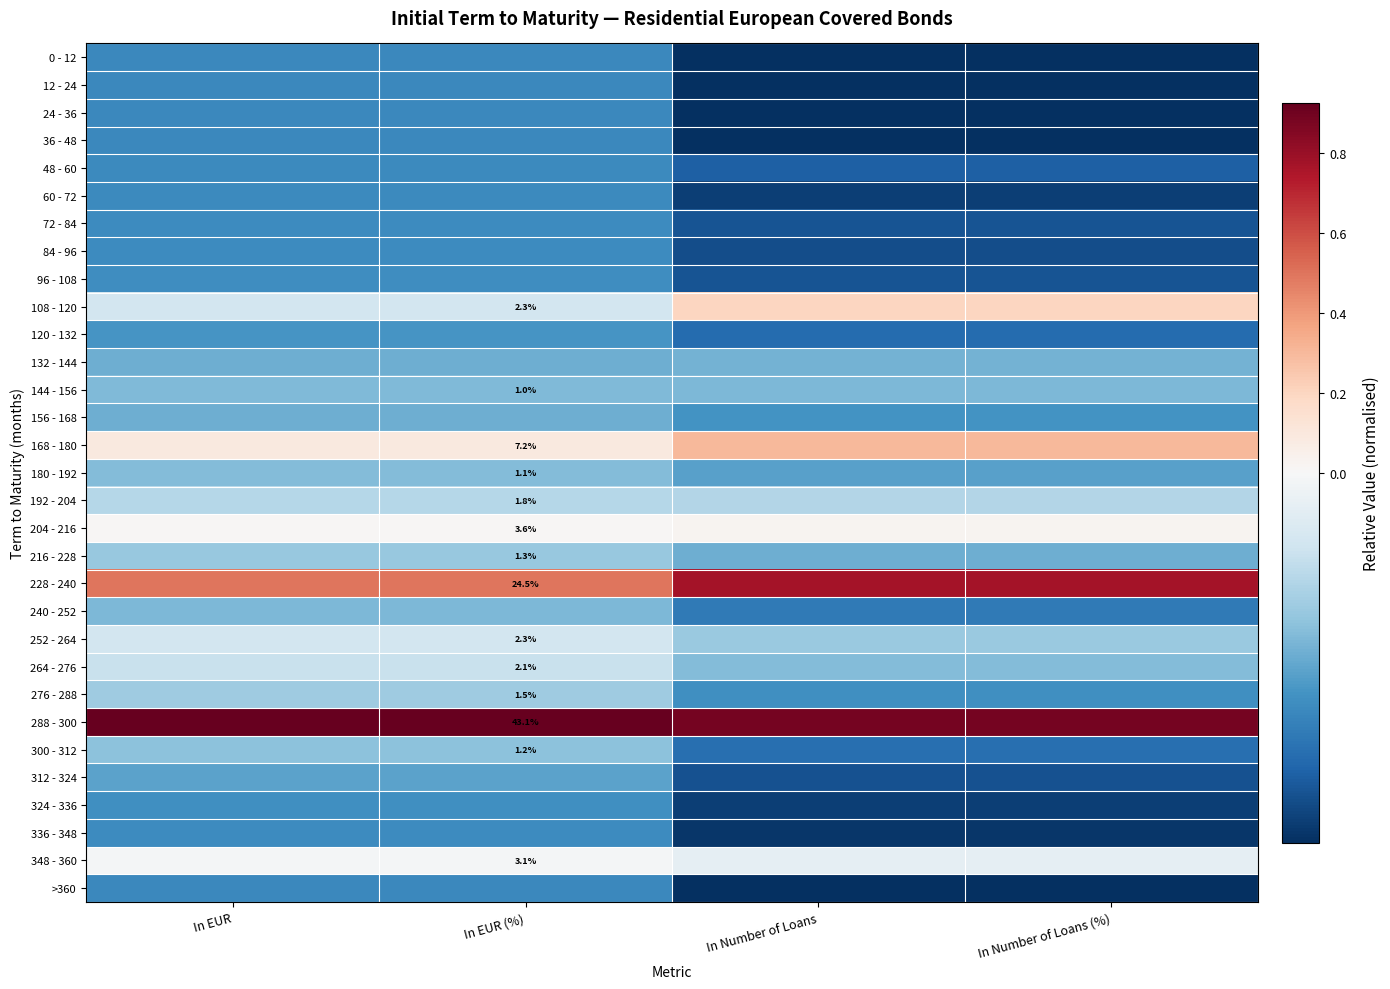

Rank the series at In EUR from highest to lowest value.

288 - 300, 228 - 240, 168 - 180, 204 - 216, 348 - 360, 252 - 264, 108 - 120, 264 - 276, 192 - 204, 276 - 288, 216 - 228, 300 - 312, 180 - 192, 144 - 156, 240 - 252, 156 - 168, 132 - 144, 312 - 324, 120 - 132, 324 - 336, 96 - 108, 336 - 348, 72 - 84, 84 - 96, 48 - 60, 60 - 72, >360, 0 - 12, 12 - 24, 24 - 36, 36 - 48